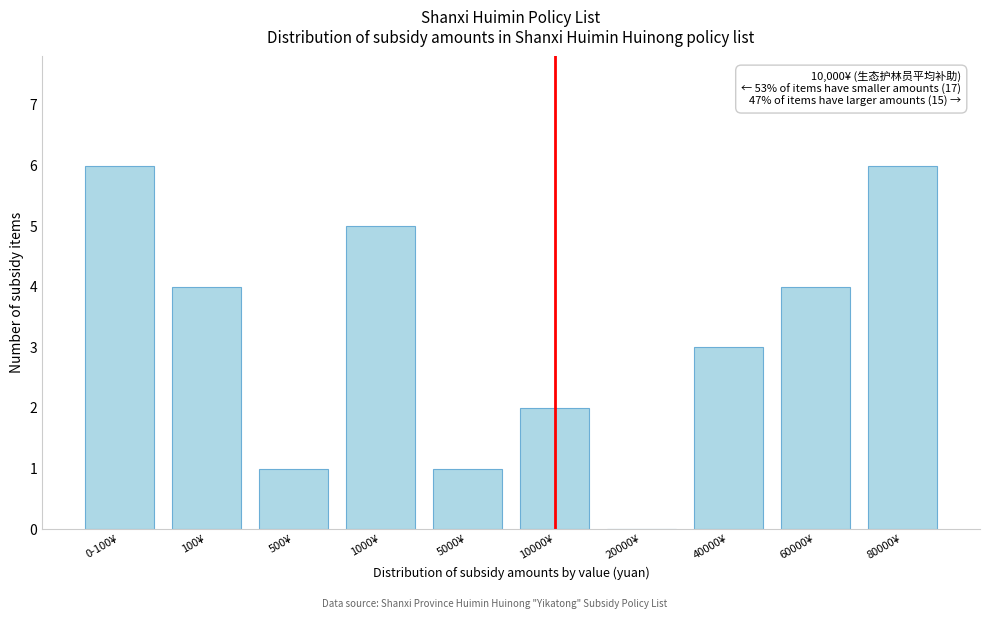

Reading left to right, what are all the values shown in this chart?

0-100¥=6	100¥=4	500¥=1	1000¥=5	5000¥=1	10000¥=2	20000¥=0	40000¥=3	60000¥=4	80000¥=6